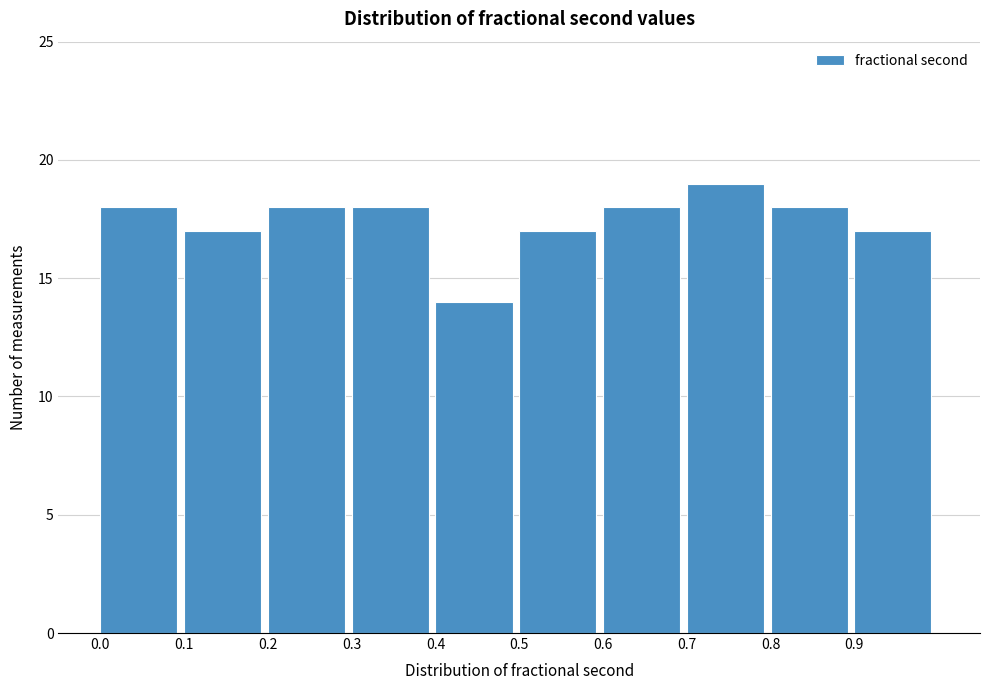

What is the height of the bar covering 0.3 to 0.4 on the x-axis? The values are not printed on the chart, so give them approximately, as read against the axis.

18